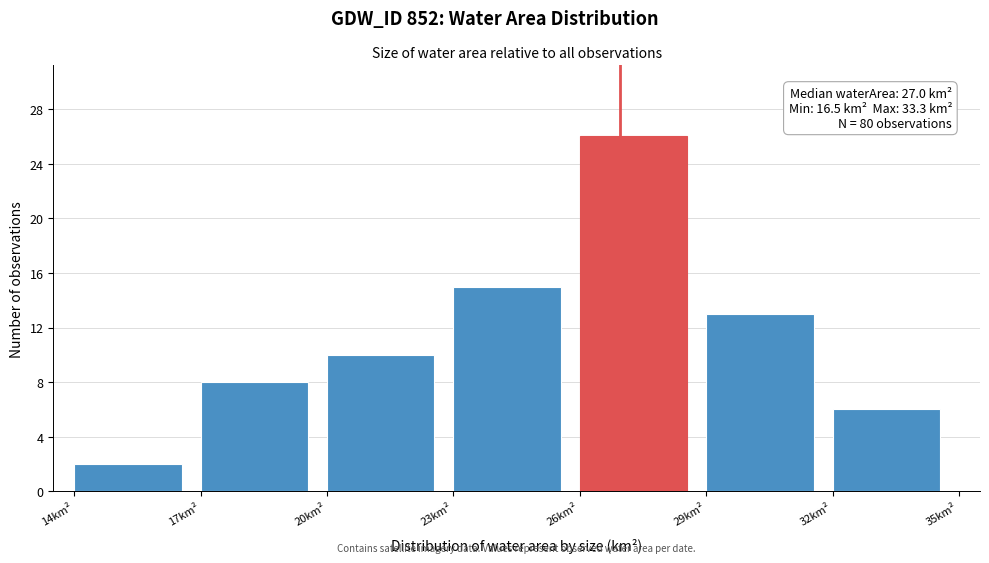

Which range on the x-axis has the tallest bar?

26 to 29